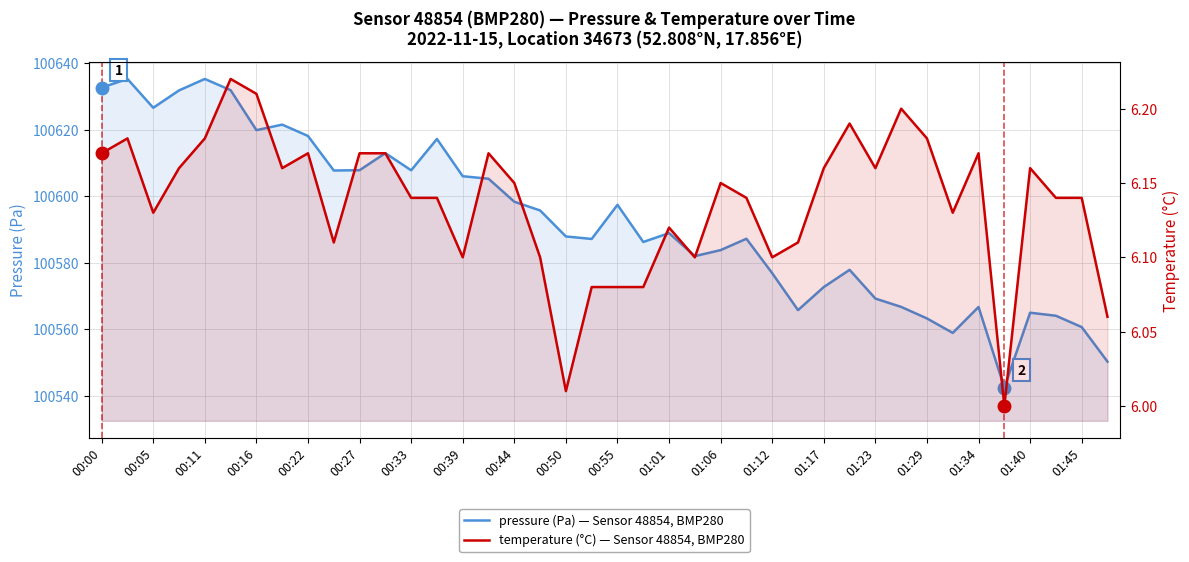

What is the value of the pressure (Pa) — Sensor 48854, BMP280 point at the 12th from the left?

100612.9